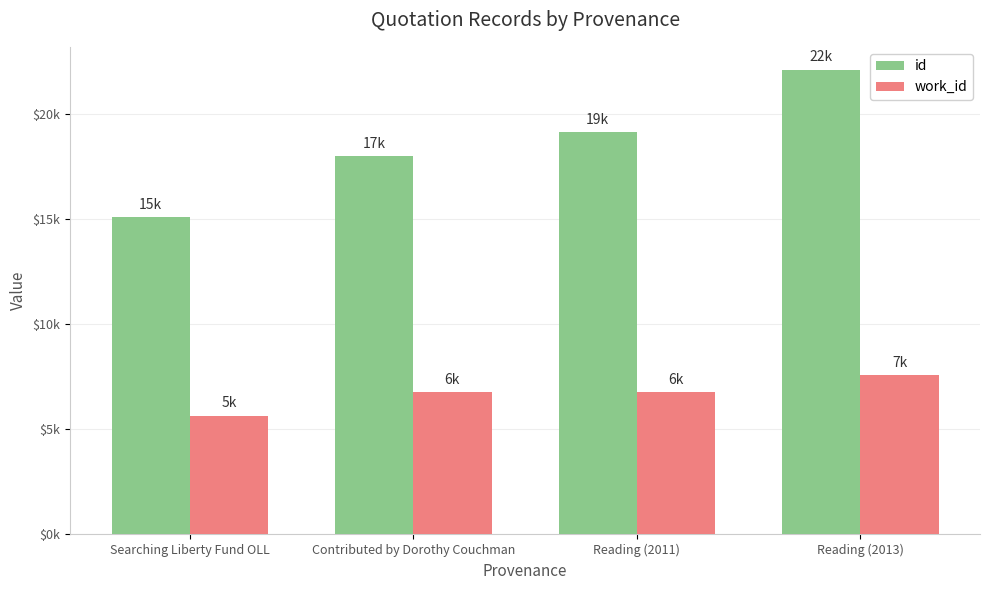

At how many categories does at least one series exceed 7525?

4